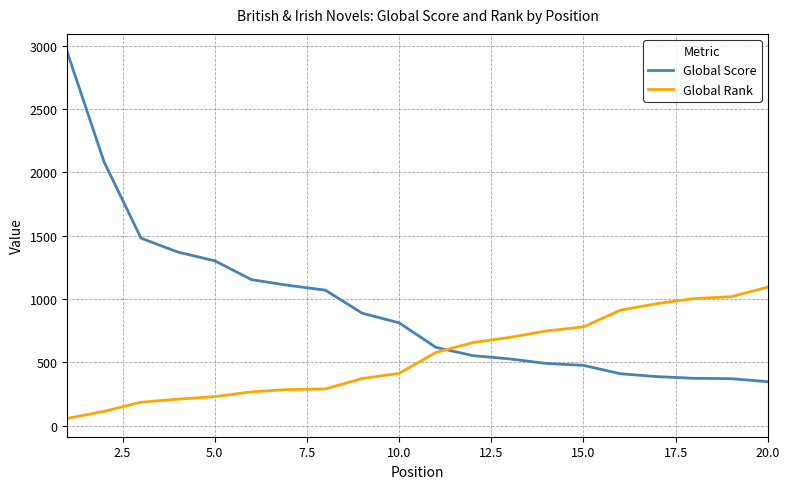

List the series in order of their overall mean, highest first.

Global Score, Global Rank